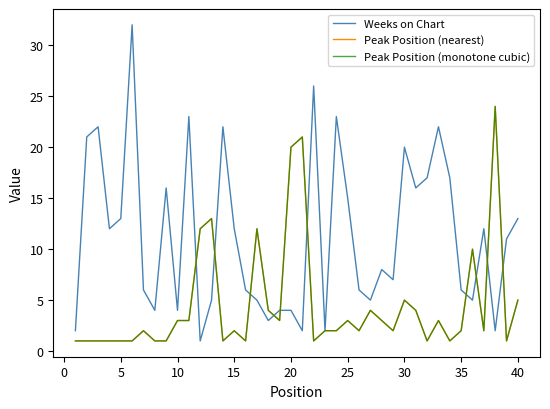

How many lines are shown in the chart?

3